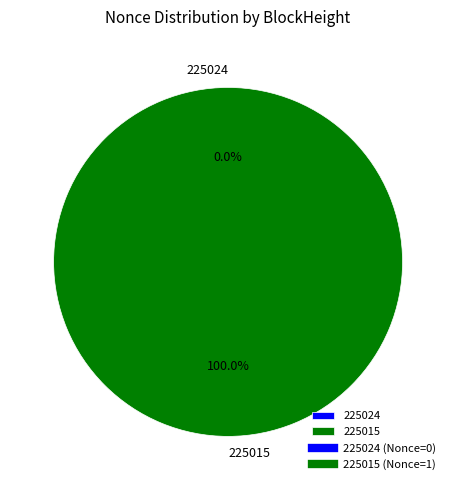

True or false: 225015 (Nonce=1) accounts for 87% of the total.

False